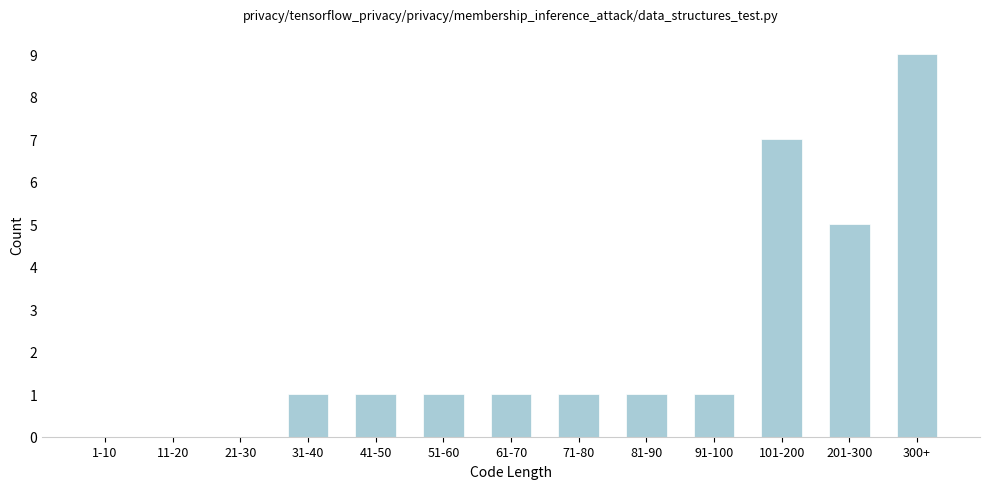

Reading left to right, extract all data points from this chart.

1-10=0	11-20=0	21-30=0	31-40=1	41-50=1	51-60=1	61-70=1	71-80=1	81-90=1	91-100=1	101-200=7	201-300=5	300+=9